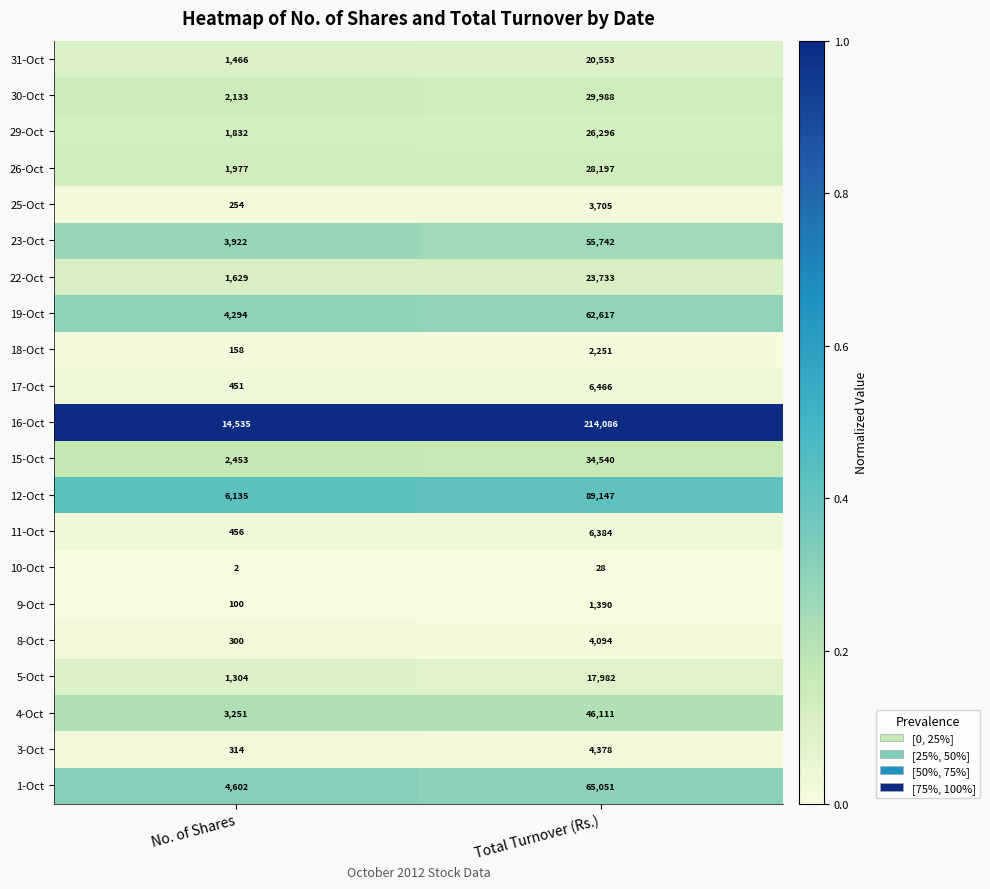

Count the number of categories in the chart.

2